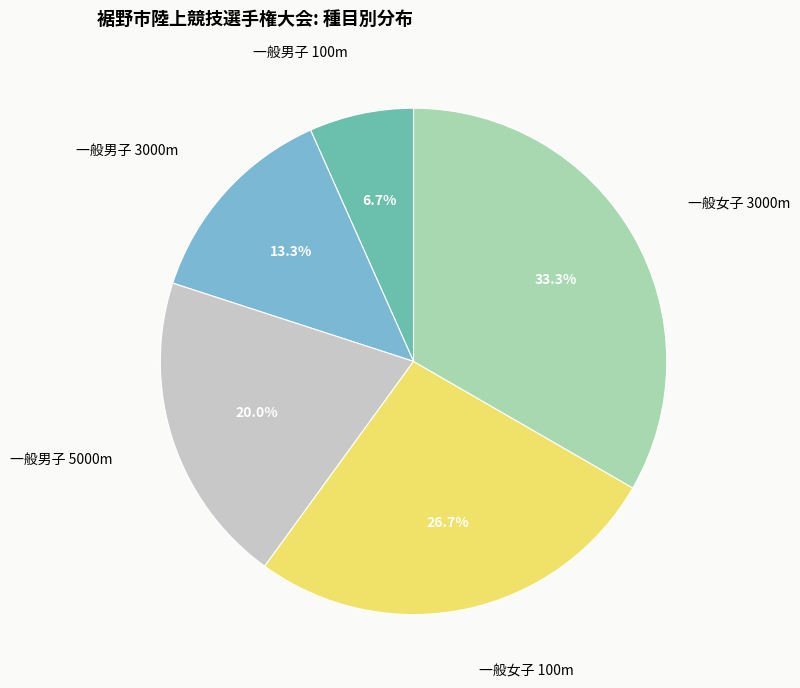

Does any single category account for the majority?

No